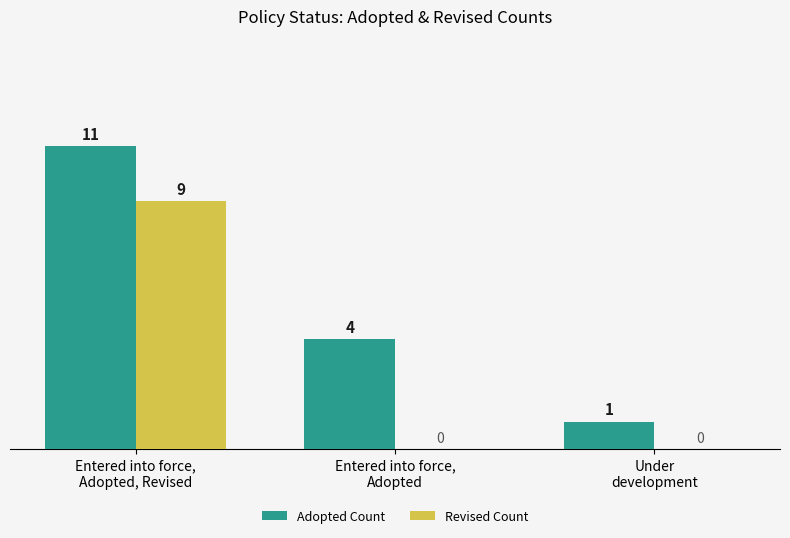

Is it true that Adopted Count equals 1 at Entered into force,
Adopted?

False